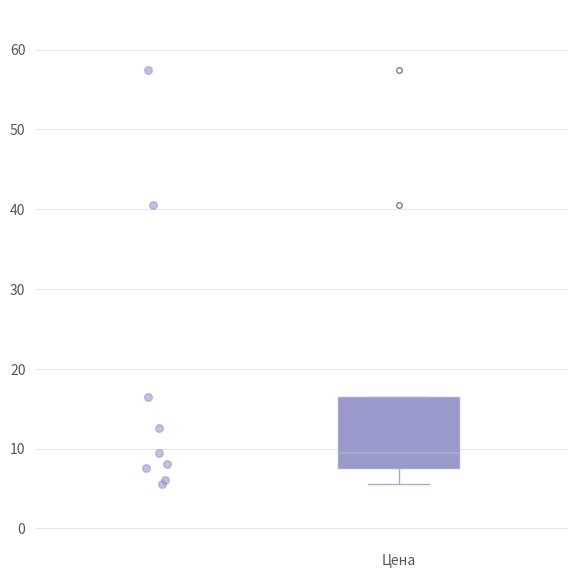

Where does the median line of the box for Цена sit on the y-axis? The values are not printed on the chart, so give them approximately, as read against the axis.

10